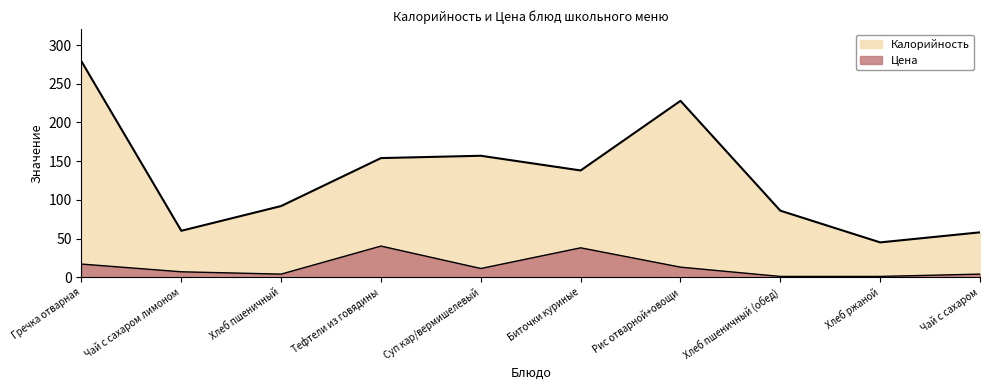

At which label is Цена closest to 20?

Гречка отварная